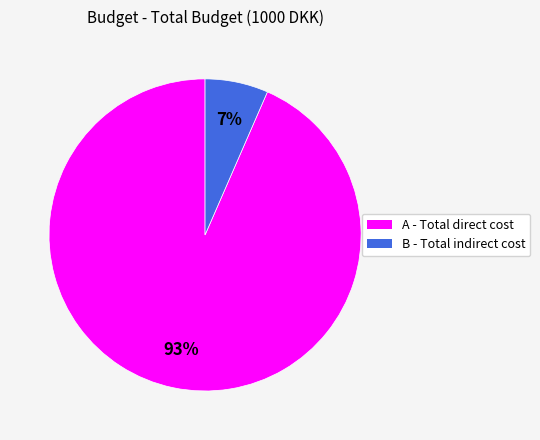

Count the number of slices in the pie.

2